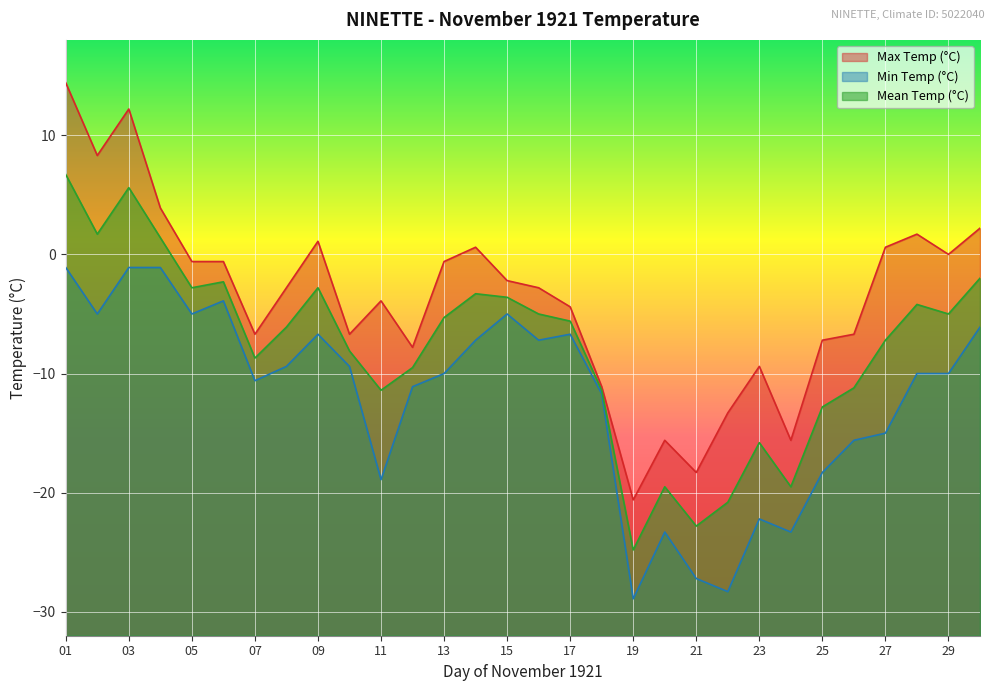

True or false: Max Temp (°C) and Mean Temp (°C) cross at least once.

False